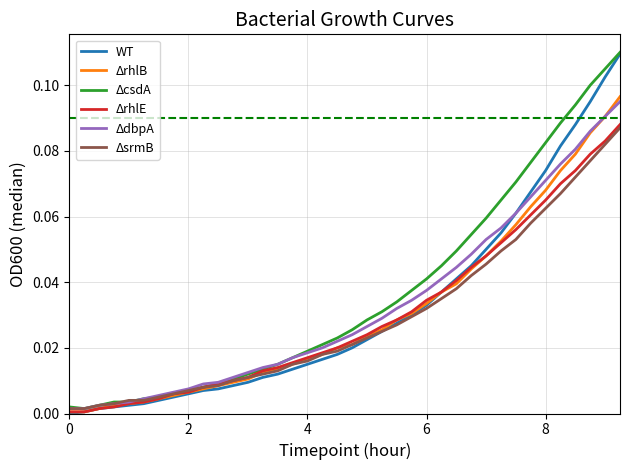

Which series has the largest range (max minus min)?

WT